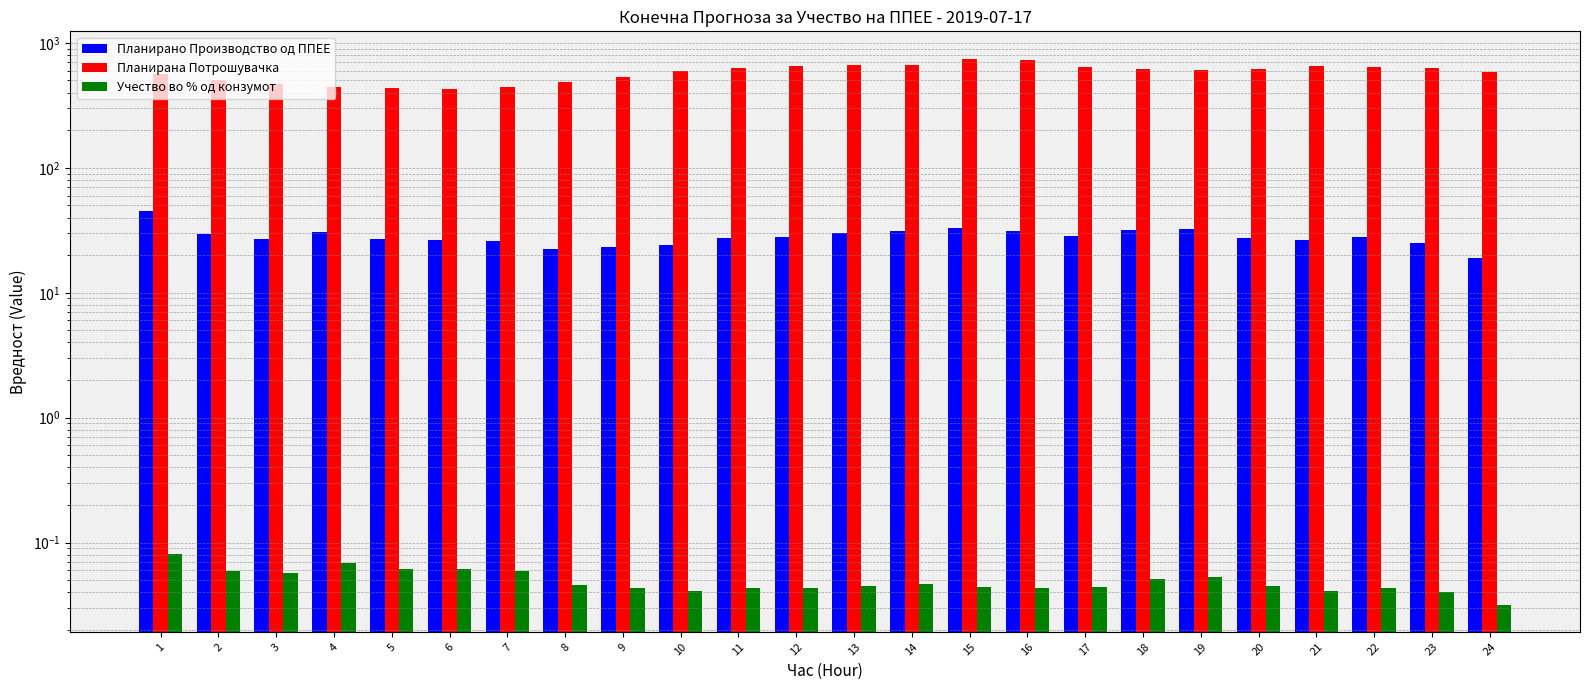

Which category has the lowest value in the Учество во % од конзумот series?

24